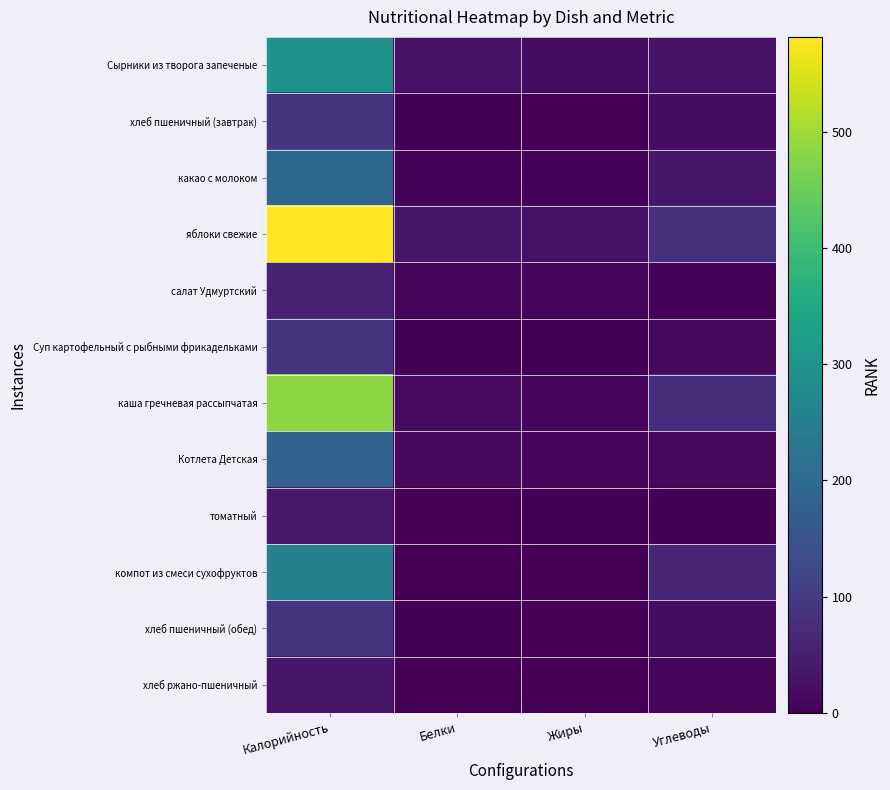

At which category is the sum across all series the highest?

Калорийность